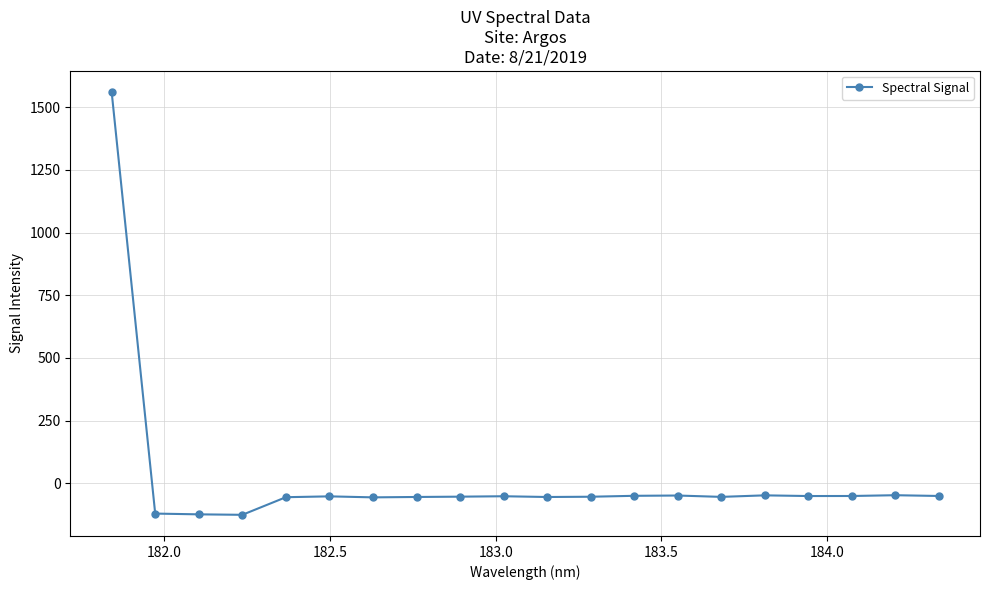

How many categories are shown in the chart?

20